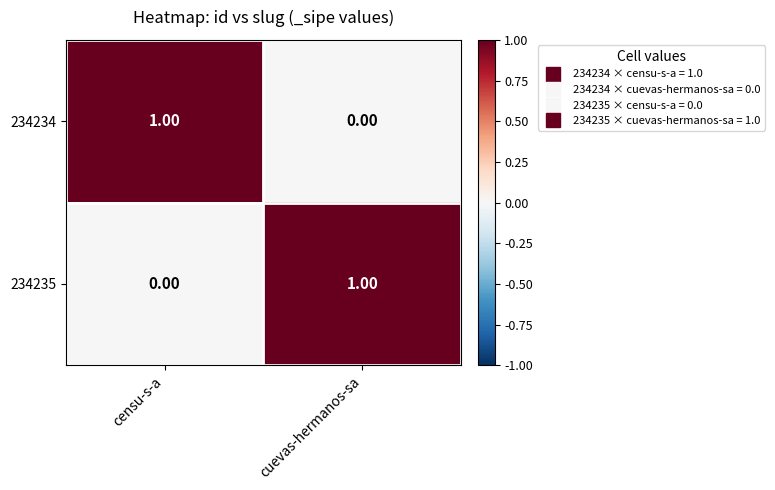

Is the value of 234234 at cuevas-hermanos-sa greater than the value of 234235 at cuevas-hermanos-sa?

No